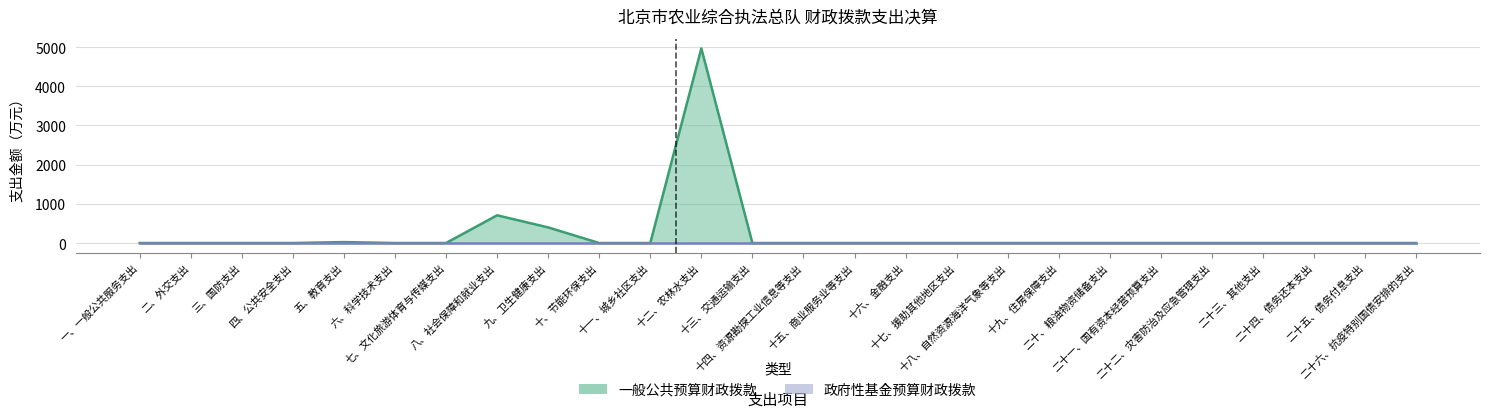

Reading left to right, what are all the values shown in this chart?

0.0	0.0	0.0	0.0	23.9	0.0	0.0	707.7	398.8	0.0	0.0	4968.1	0.0	0.0	0.0	0.0	0.0	0.0	0.0	0.0	0.0	0.0	0.0	0.0	0.0	0.0